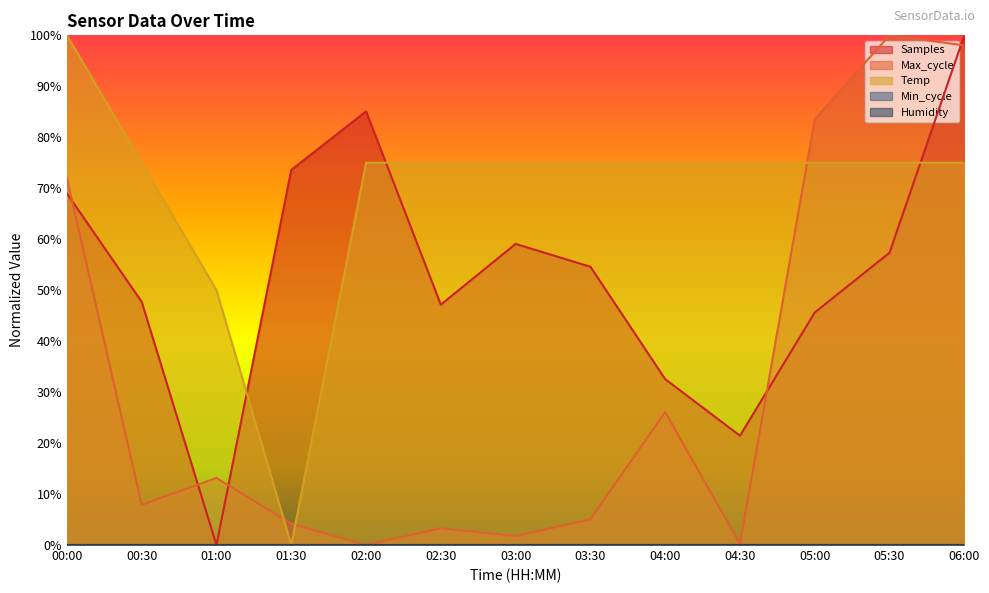

After their last crossing, which series has the higher values: Max_cycle or Samples?

Samples